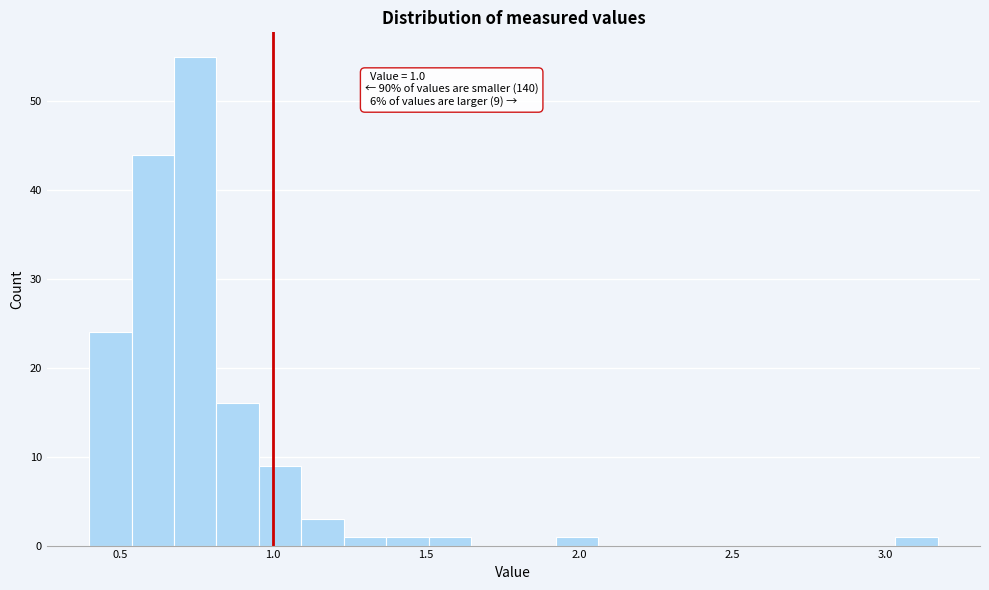

Around what value on the x-axis is the tallest bar? Give the approximate position of its centre, as read against the axis.

0.75